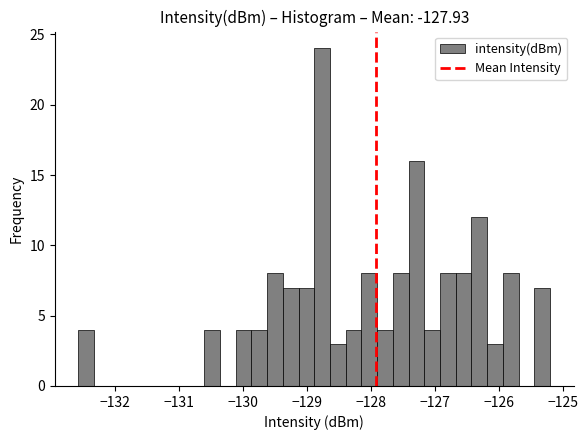

Read against the x-axis, roughly where is the centre of the tallest bar?

-128.8